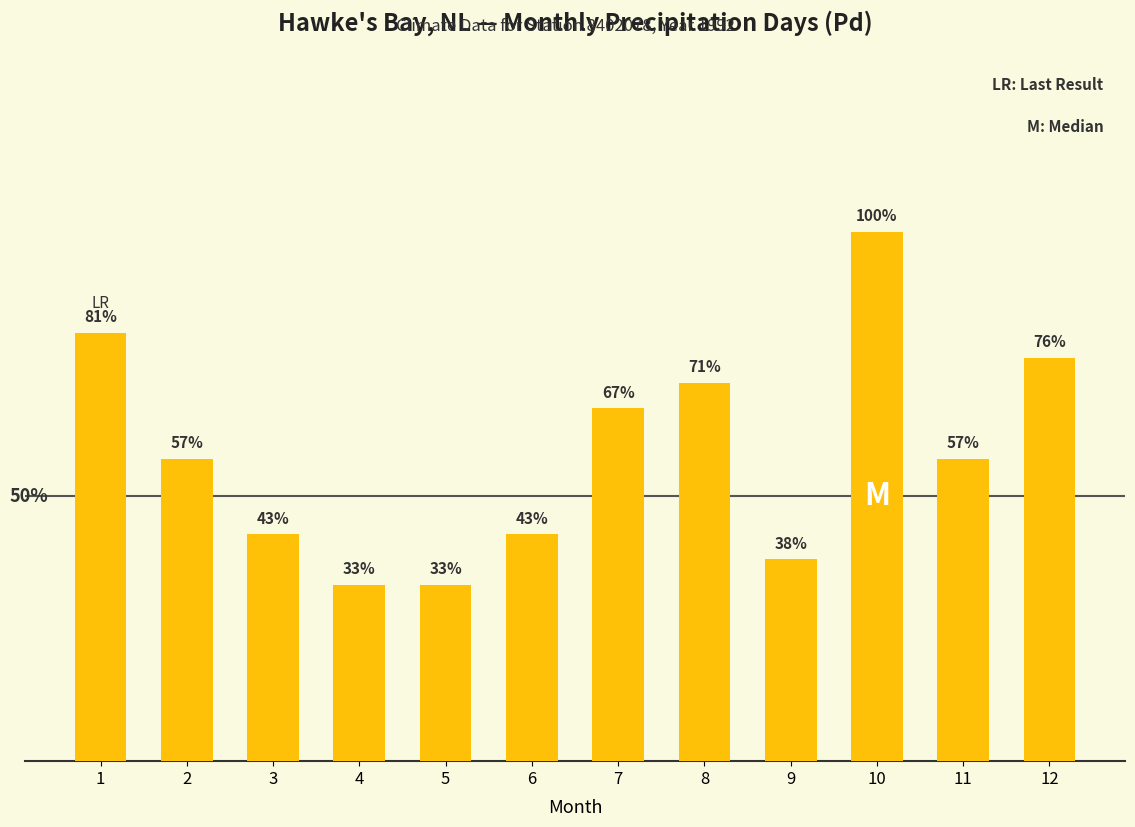

Are the bars horizontal?

No